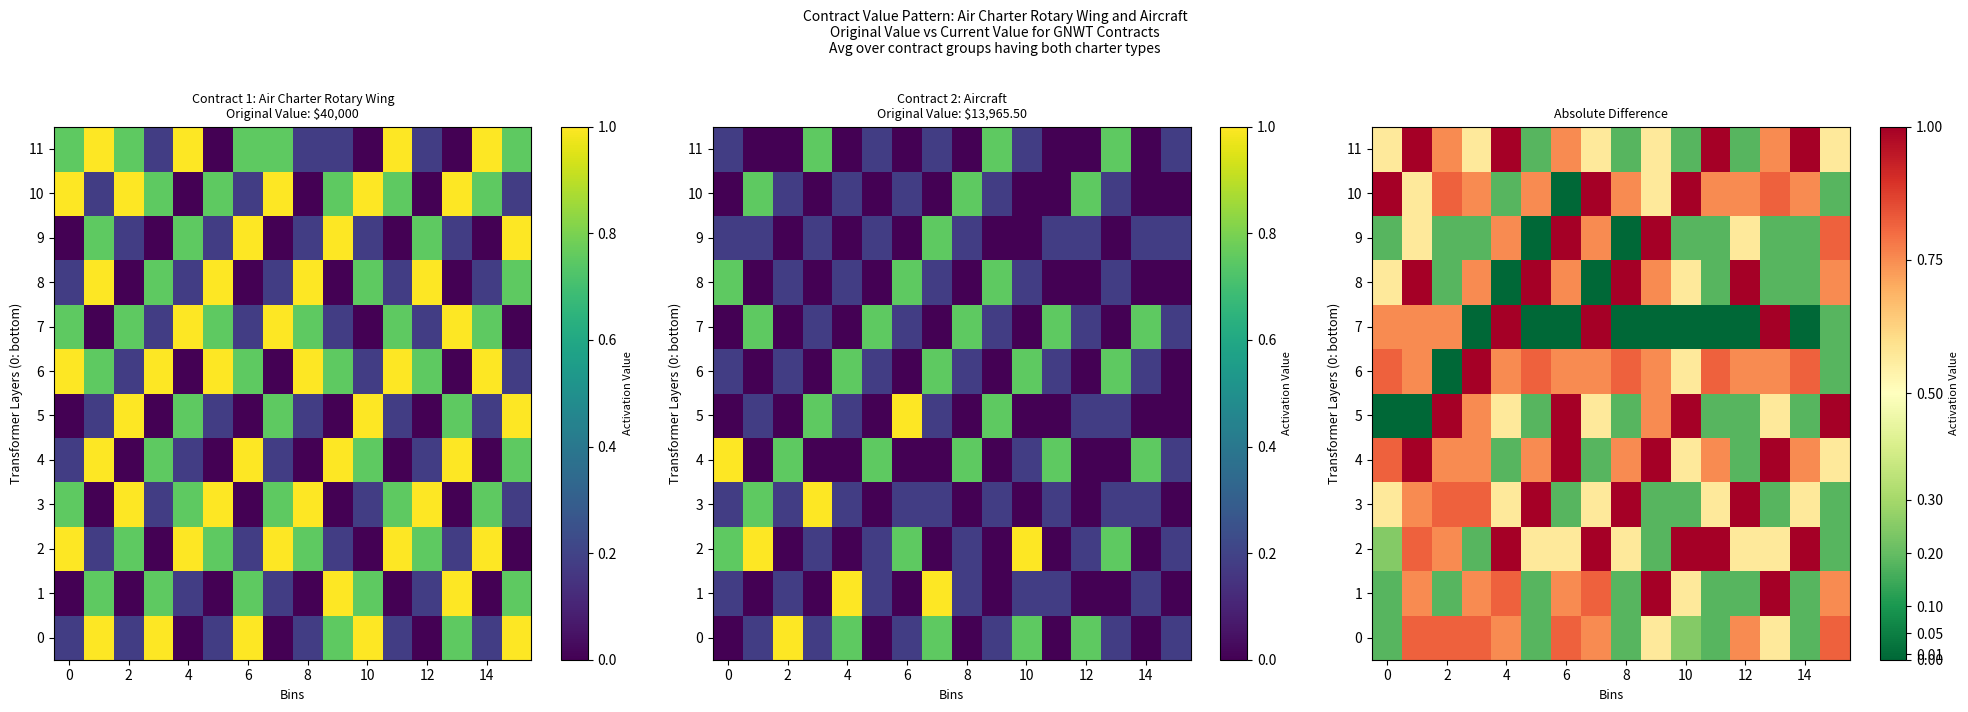

What is the highest value of the 7 series?

1.0